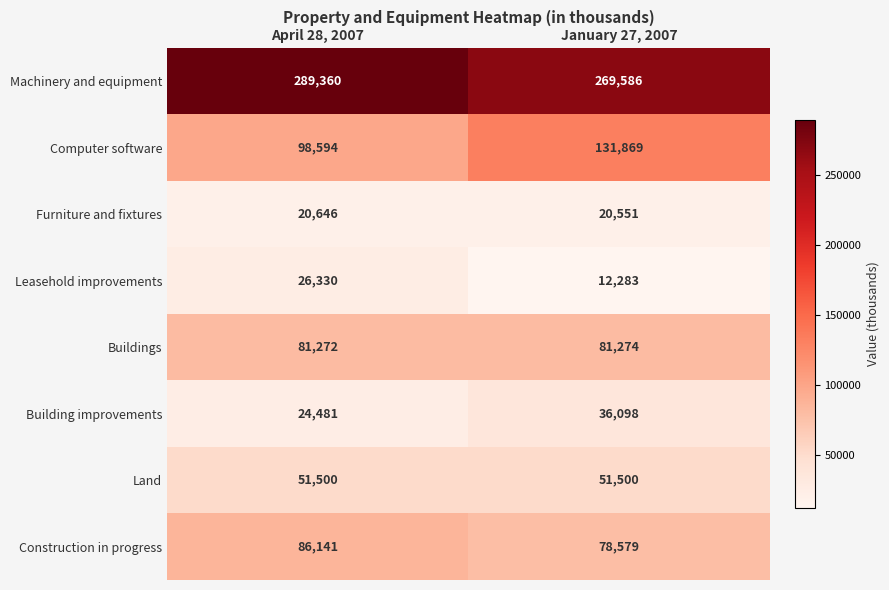

Is it true that Machinery and equipment equals 91140 at January 27, 2007?

False